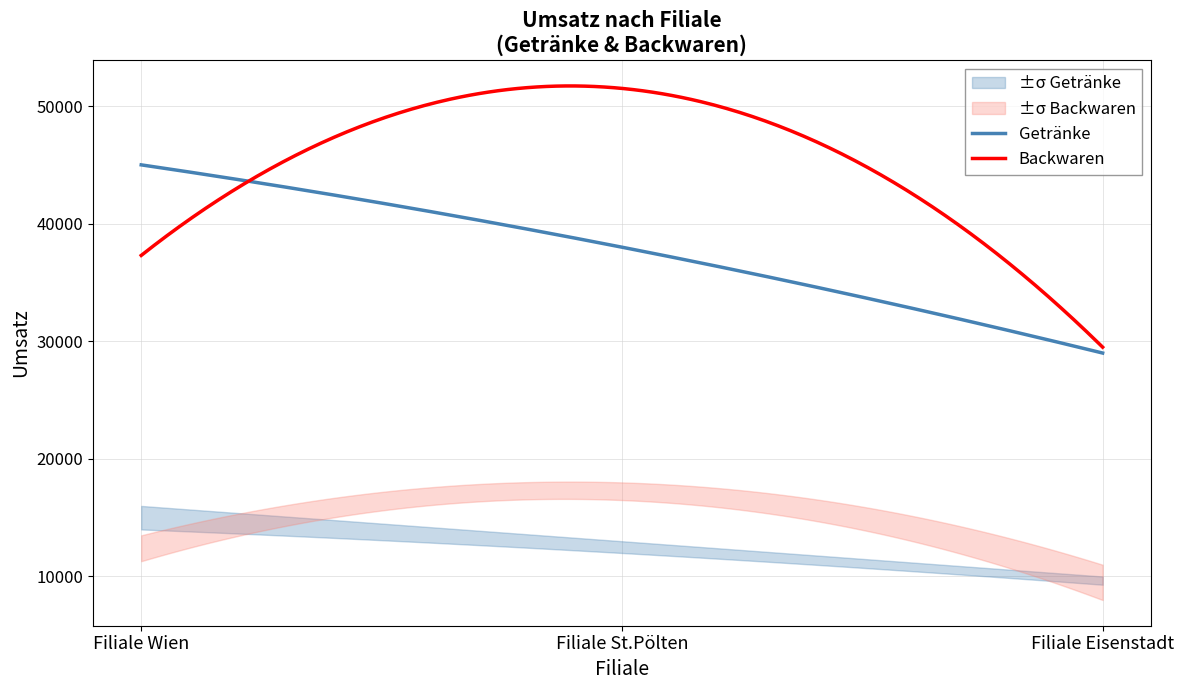

What is the label of the 2nd point from the left?

Filiale St.Pölten